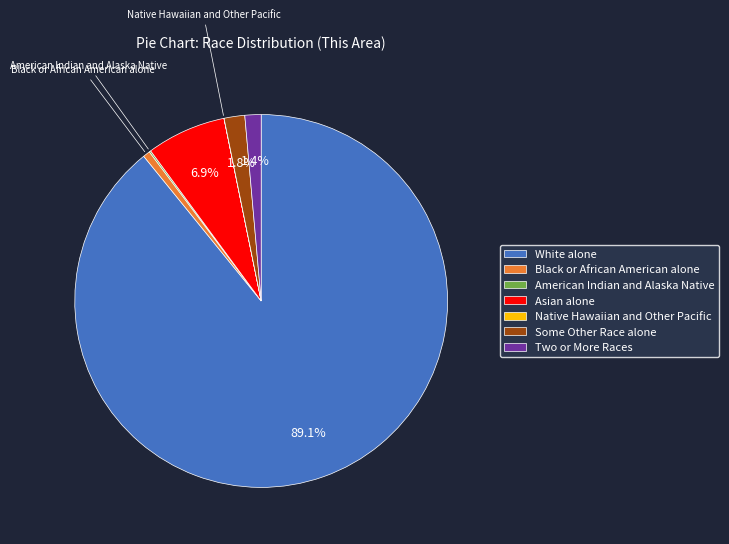

The White alone slice represents 77% of the pie. True or false?

False